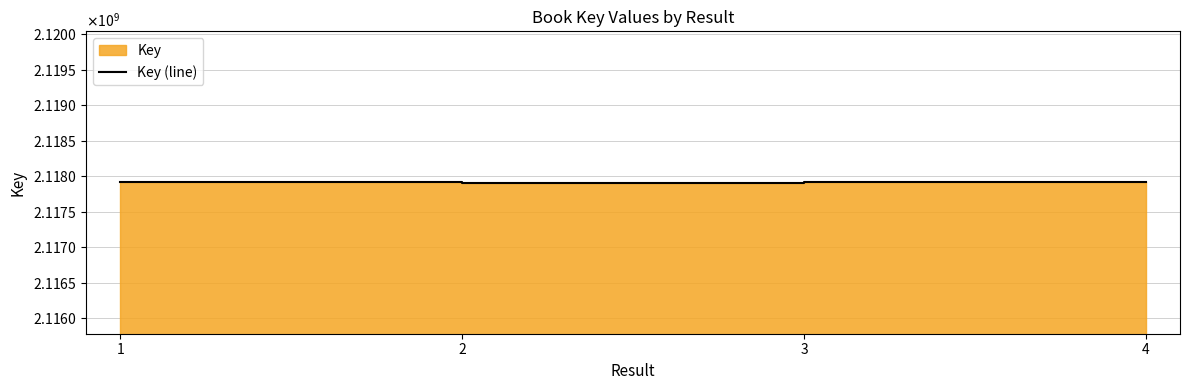

Is it true that the value at 2 is 3661840798?

False